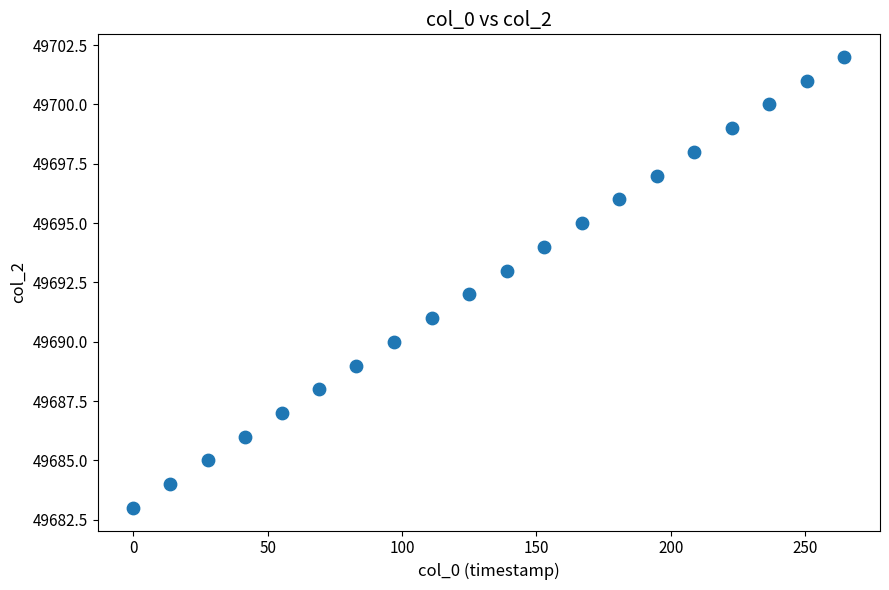

What is the range of Y values (max minus min)?

19